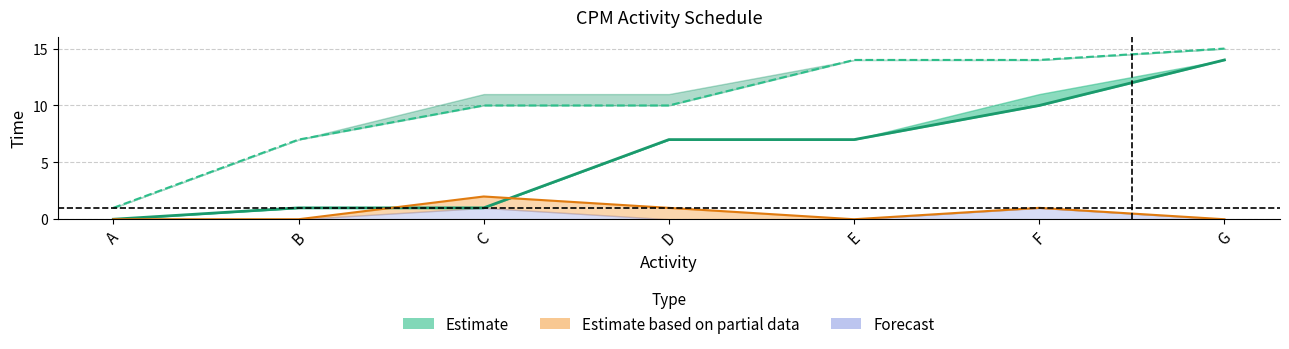

Reading right to left, extract all data points from this chart.

Early start: G=14	F=10	E=7	D=7	C=1	B=1	A=0
Early finish: G=15	F=14	E=14	D=10	C=10	B=7	A=1
Total margin: G=0	F=1	E=0	D=1	C=2	B=0	A=0